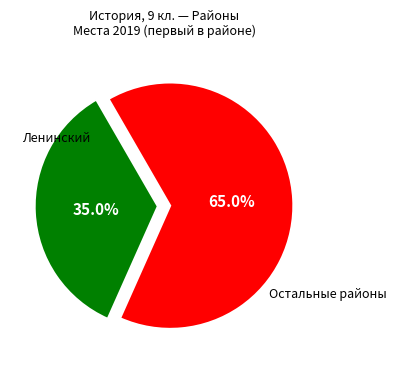

Which slice is the largest?

Остальные районы